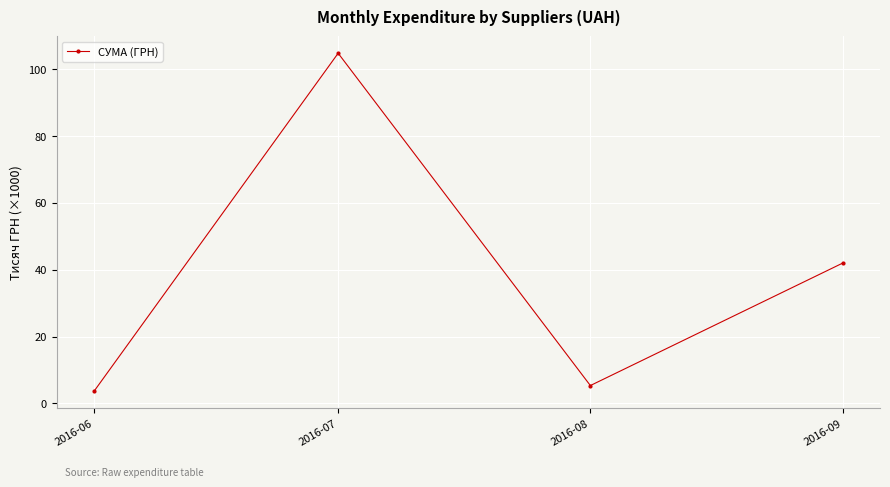

What is the sum of all values?

155.7